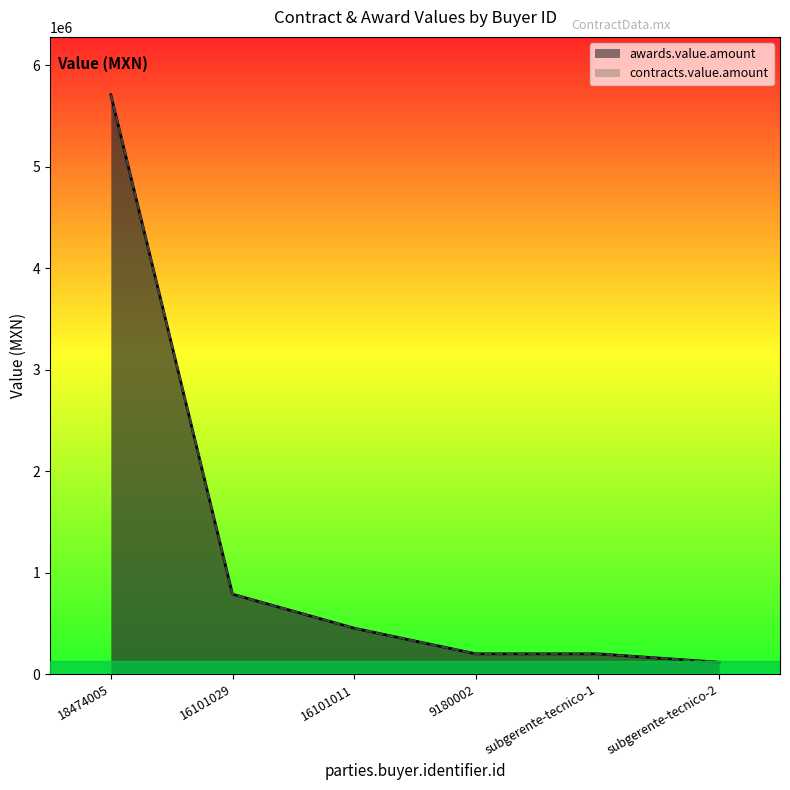

What position from the right is subgerente-tecnico-1?

2